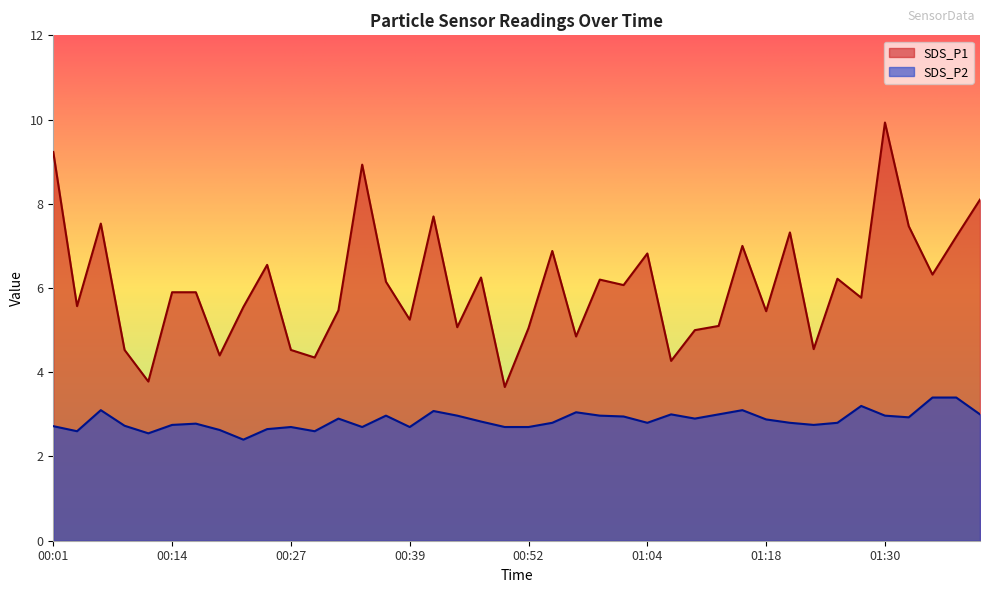

Between 00:07 and 00:50, which series saw the biggest shift?

SDS_P1